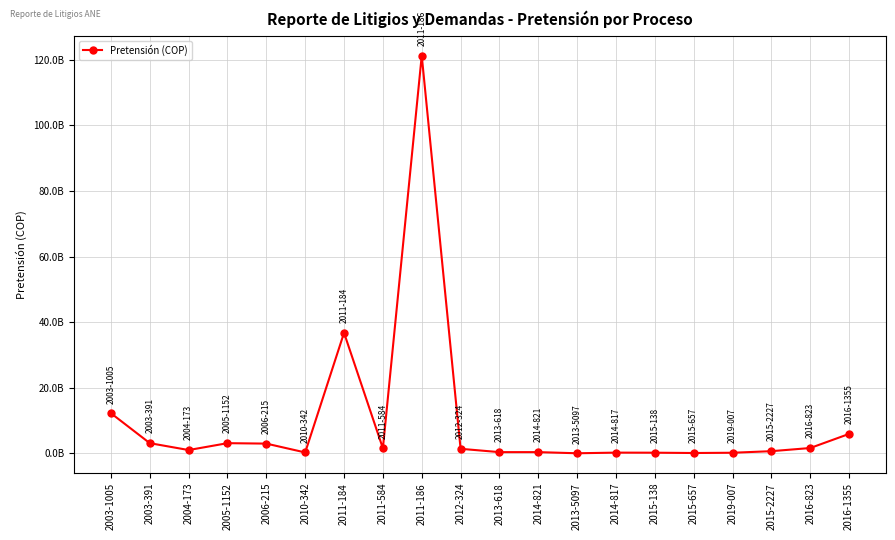

Which has a higher value, 2011-184 or 2011-584?

2011-184